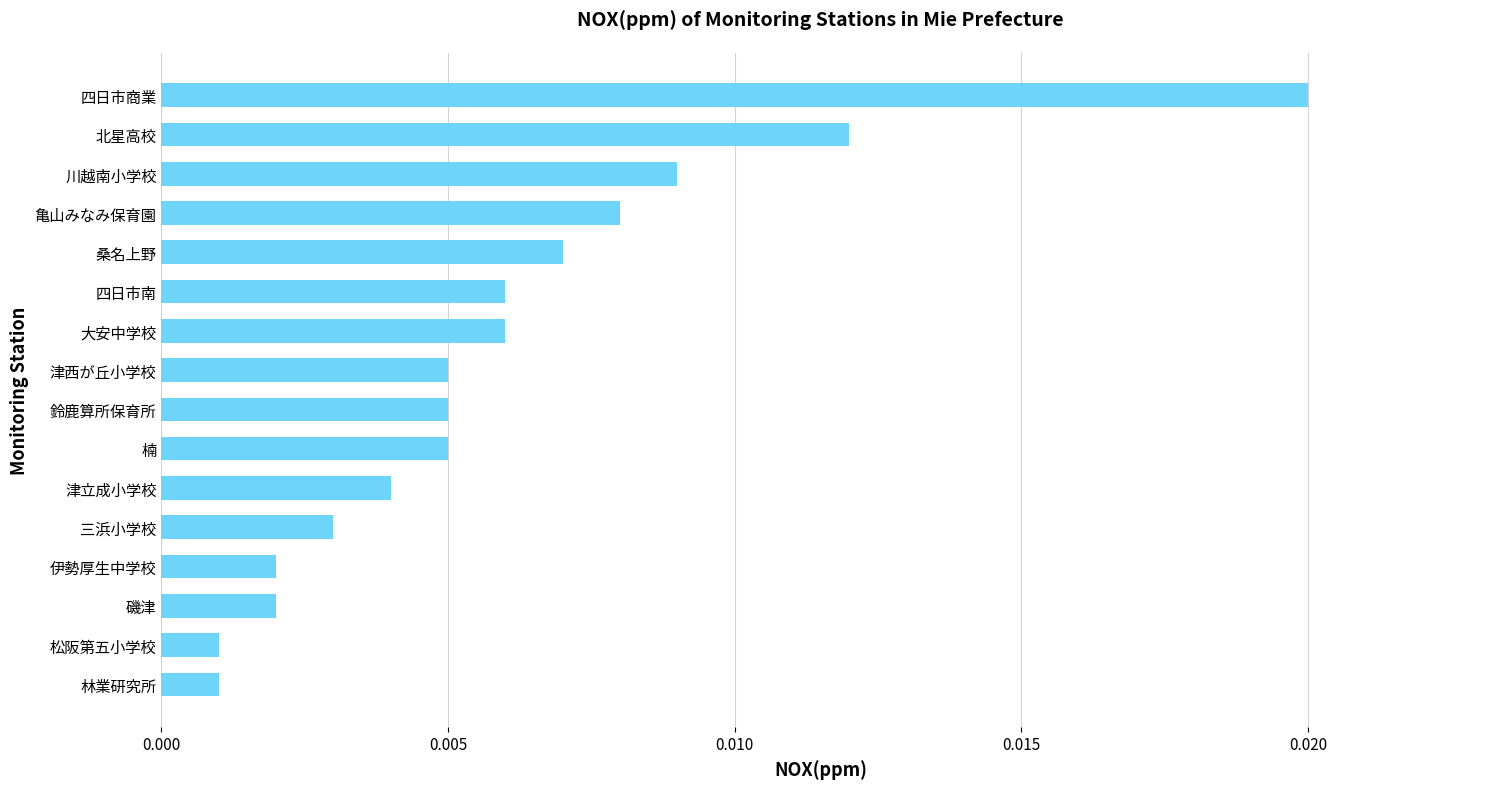

Which category has the highest value across all series?

四日市商業